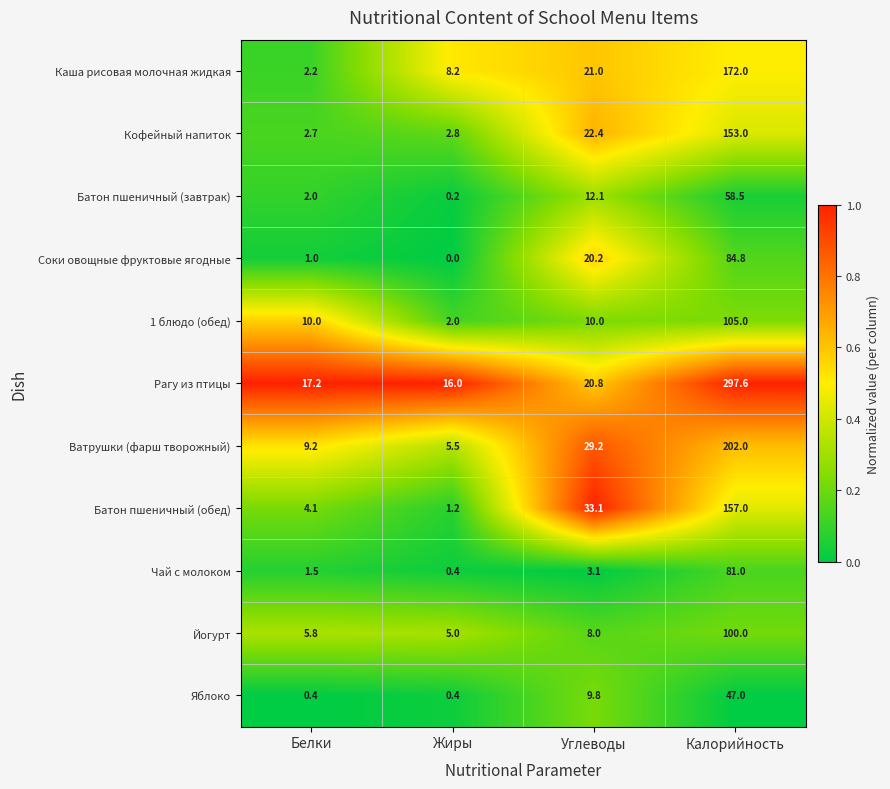

At how many categories does at least one series exceed 0?

4